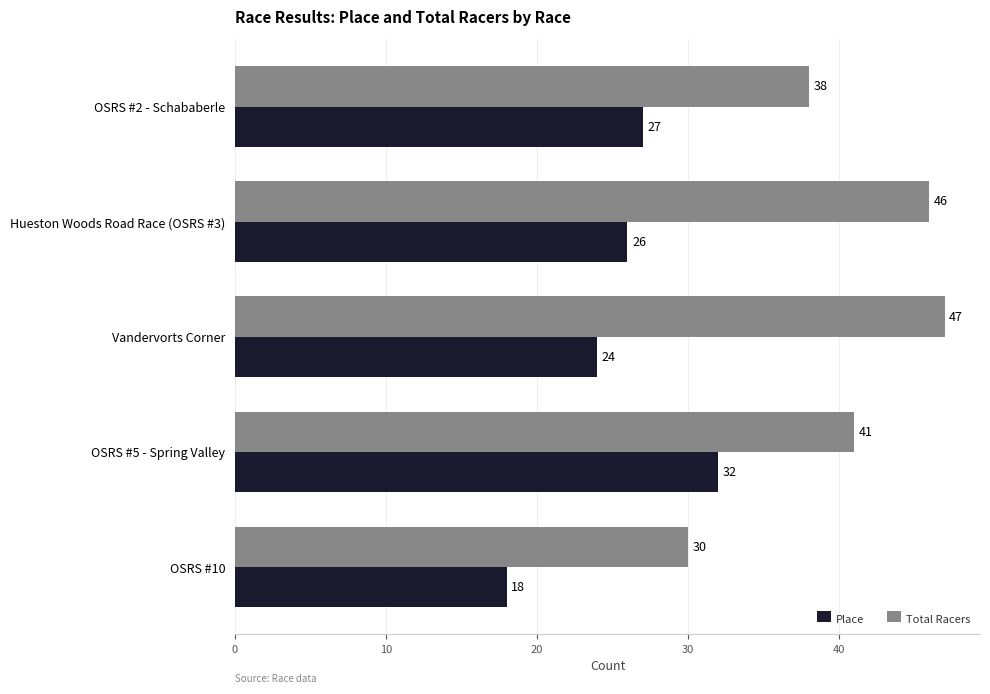

At which category does the chart reach its peak across all series?

Vandervorts Corner